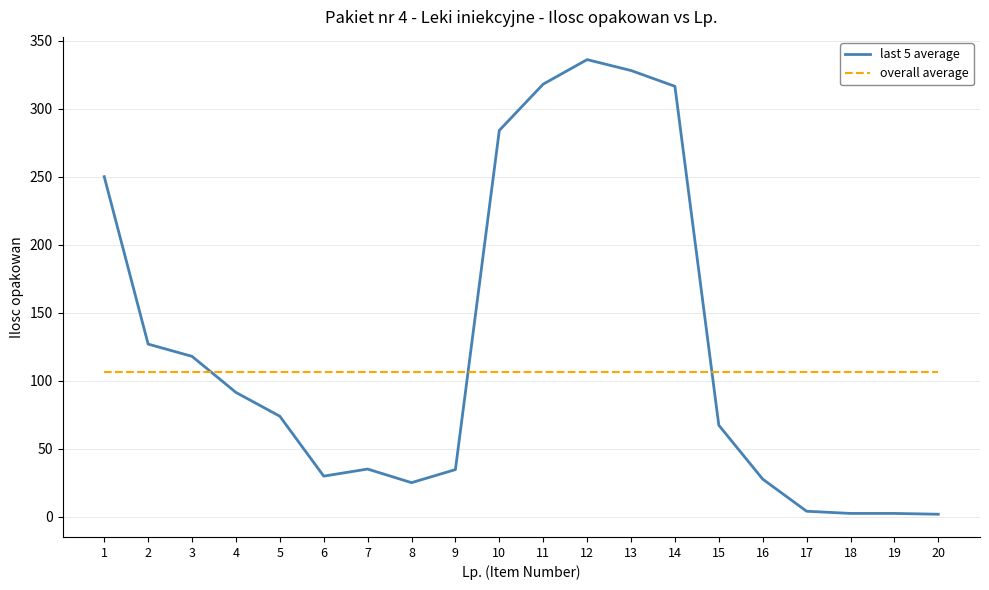

Rank the series by their maximum value, from highest to lowest.

last 5 average, overall average